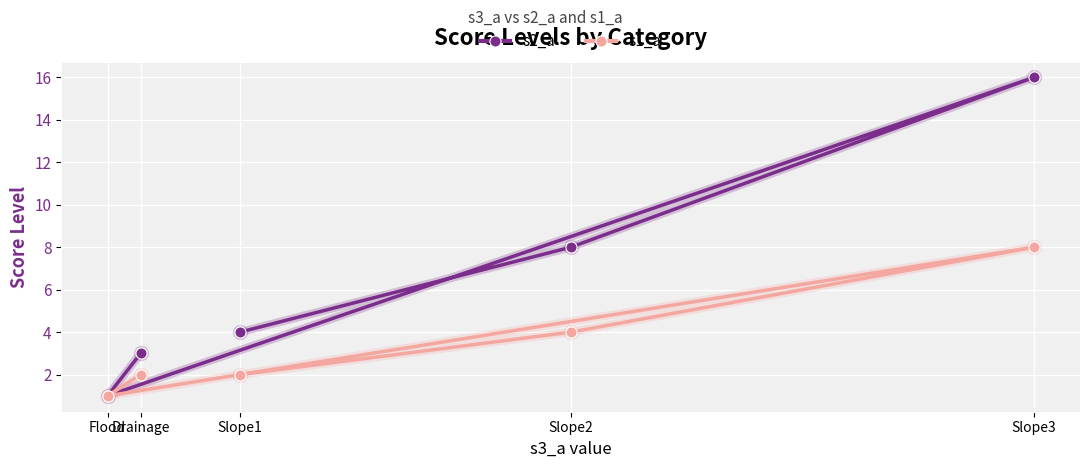

True or false: s1_a and s2_a cross at least once.

False